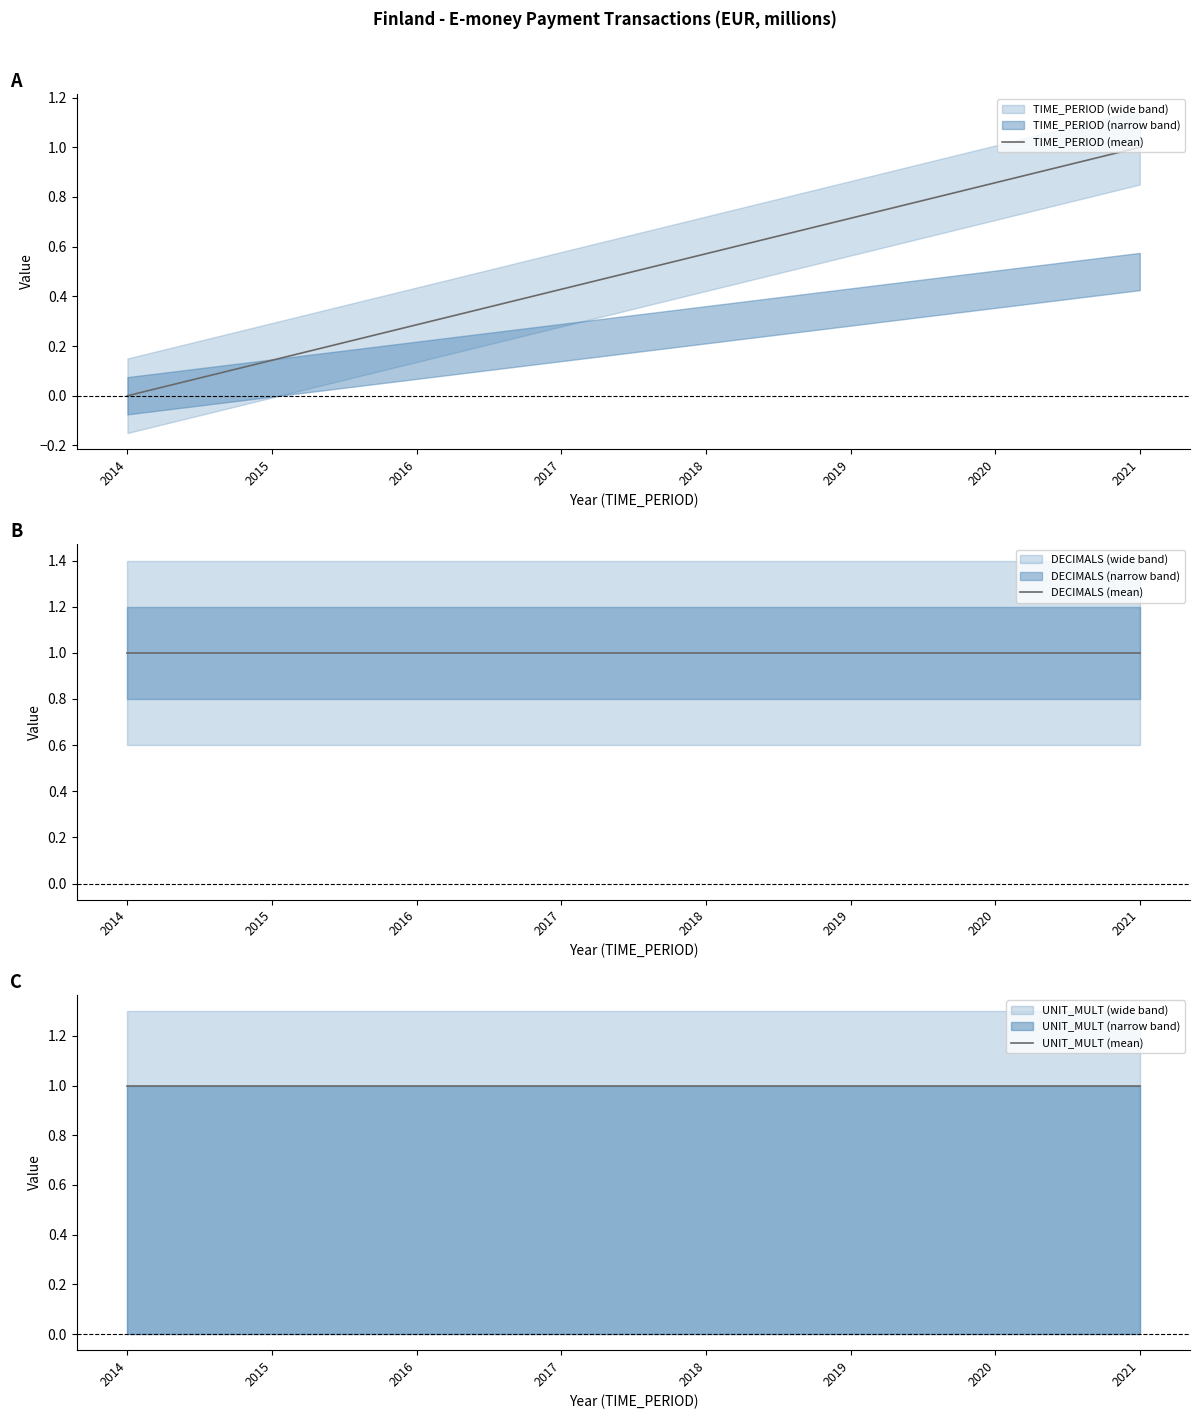

List the series in order of their peak value, highest first.

TIME_PERIOD (mean), DECIMALS (mean), UNIT_MULT (mean)